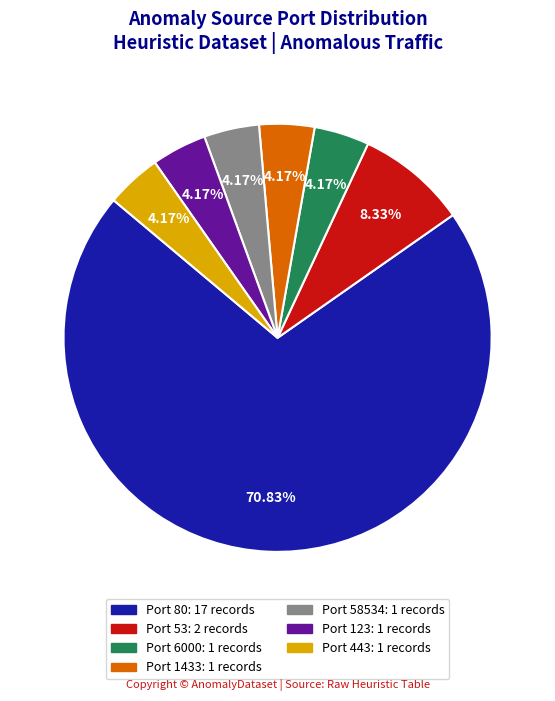

Does any single category account for the majority?

Yes